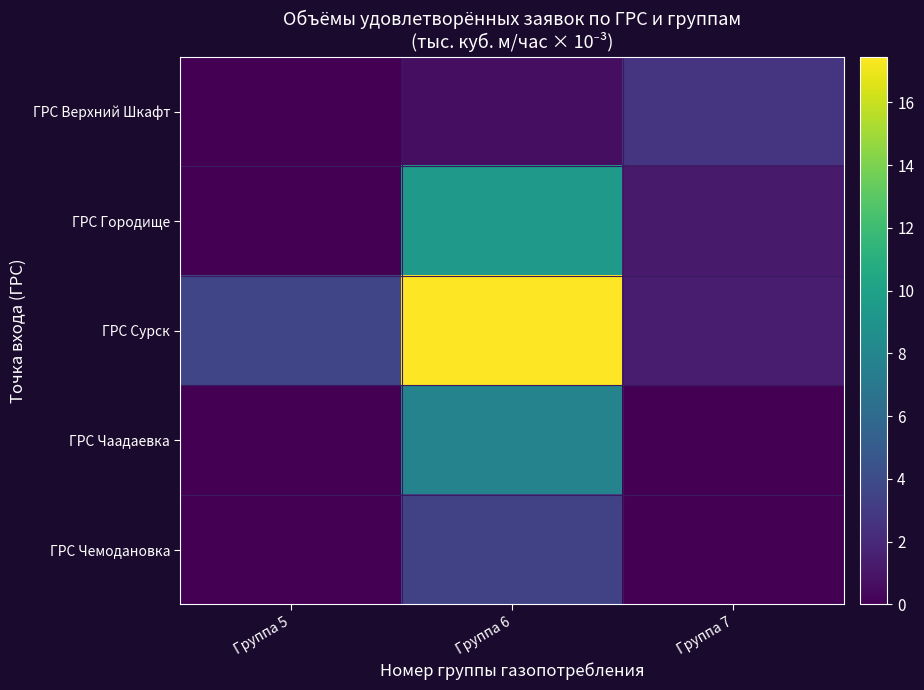

At which category is the sum across all series the highest?

Группа 6